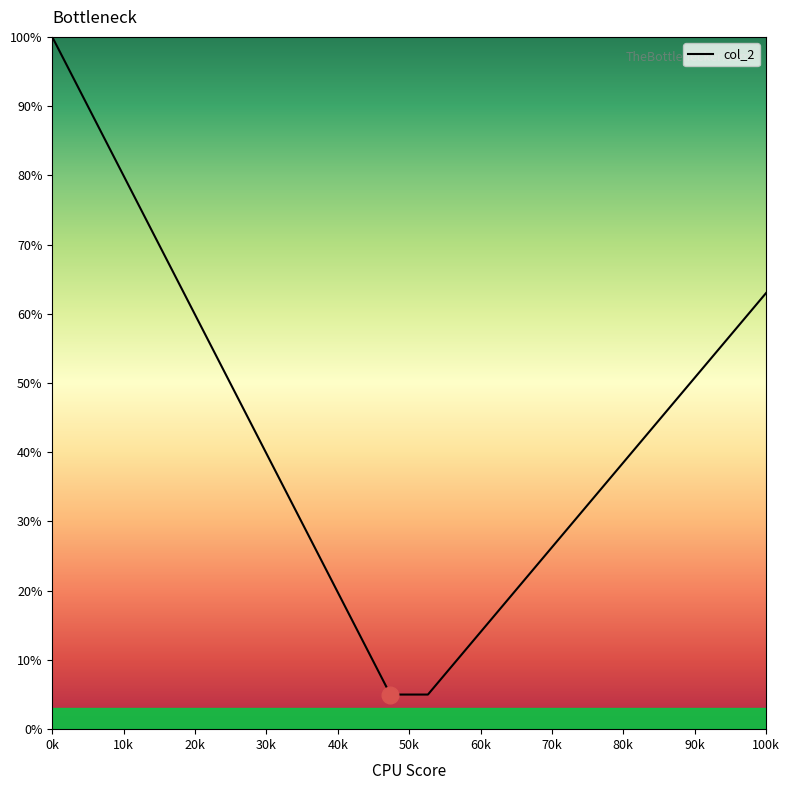

What is the smallest value displayed?

5.0